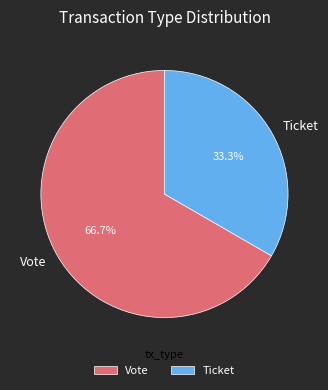

Approximately how many times larger is the value at Ticket compared to Vote?

0.5